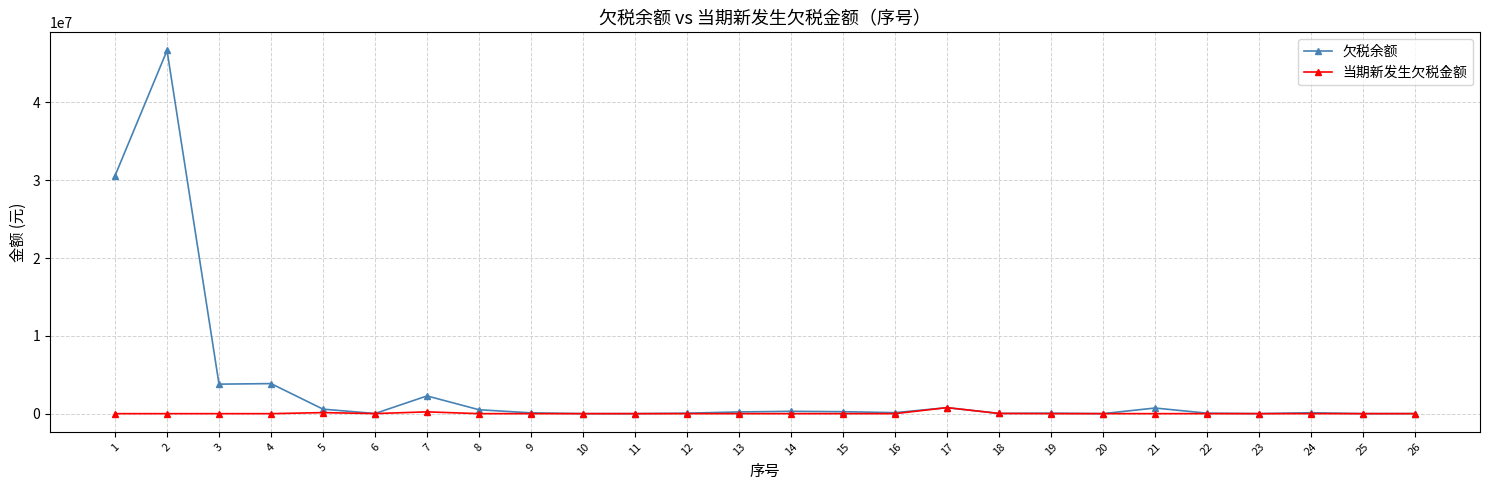

Where is the first local maximum for 欠税余额?

2